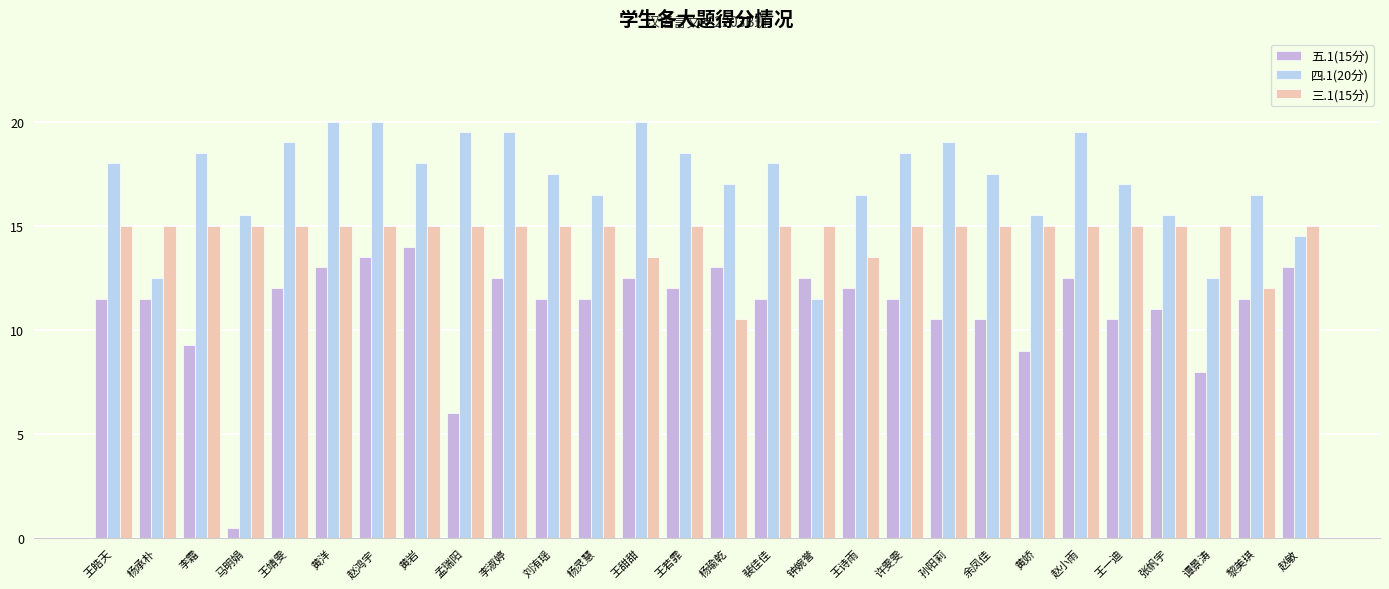

What is the label of the 4th bar from the left?

马明娟